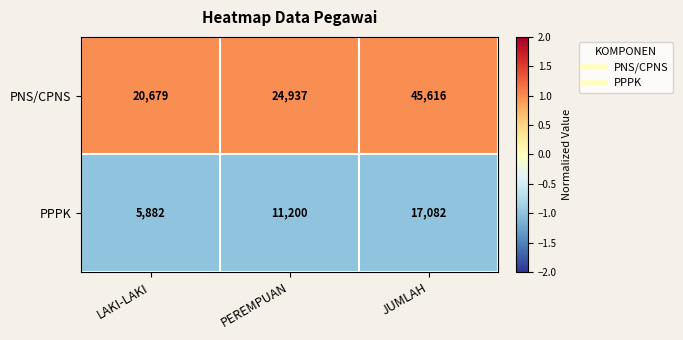

What is the spread (max minus min) of values at JUMLAH?

28534